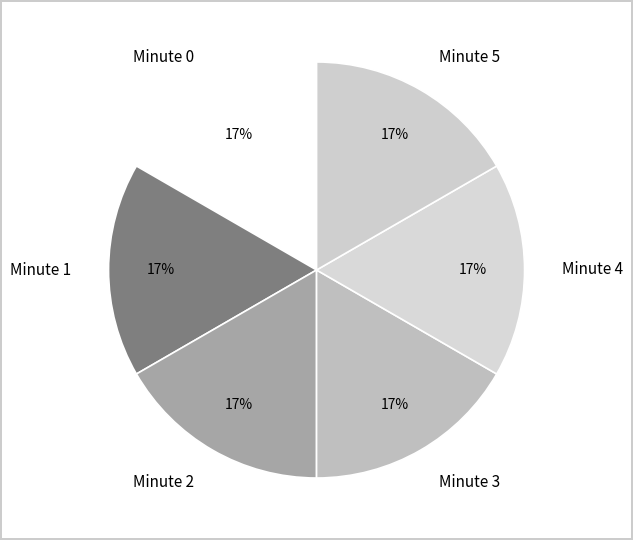

Does any single category account for the majority?

No